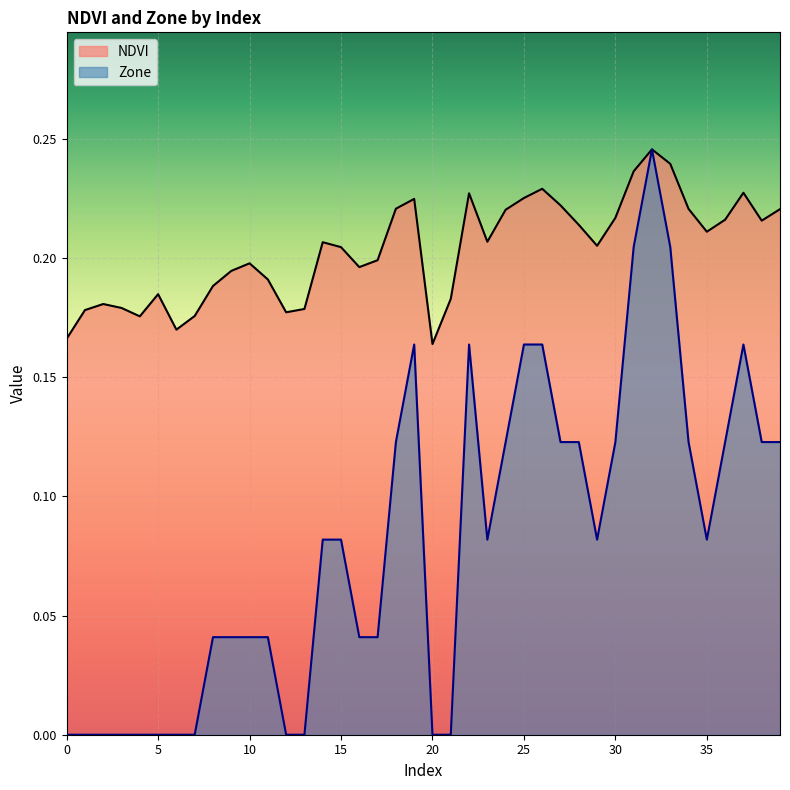

Which series has the largest total across all categories?

NDVI